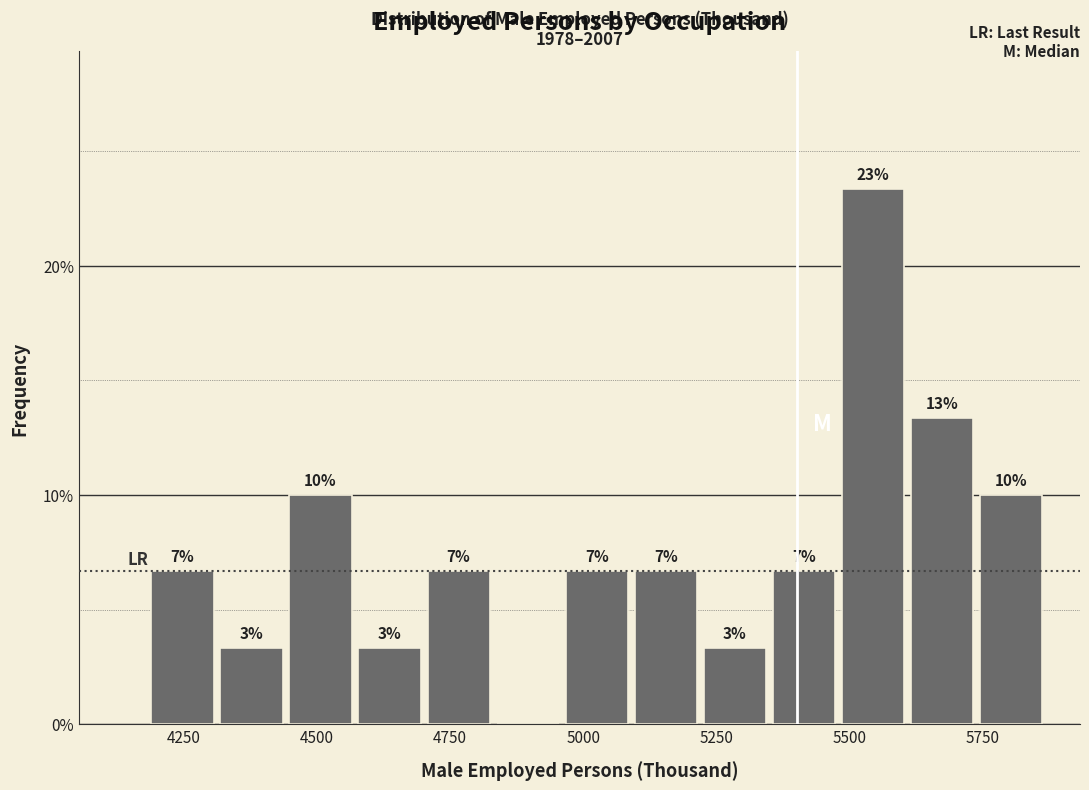

Around what value on the x-axis is the tallest bar? Give the approximate position of its centre, as read against the axis.

5550